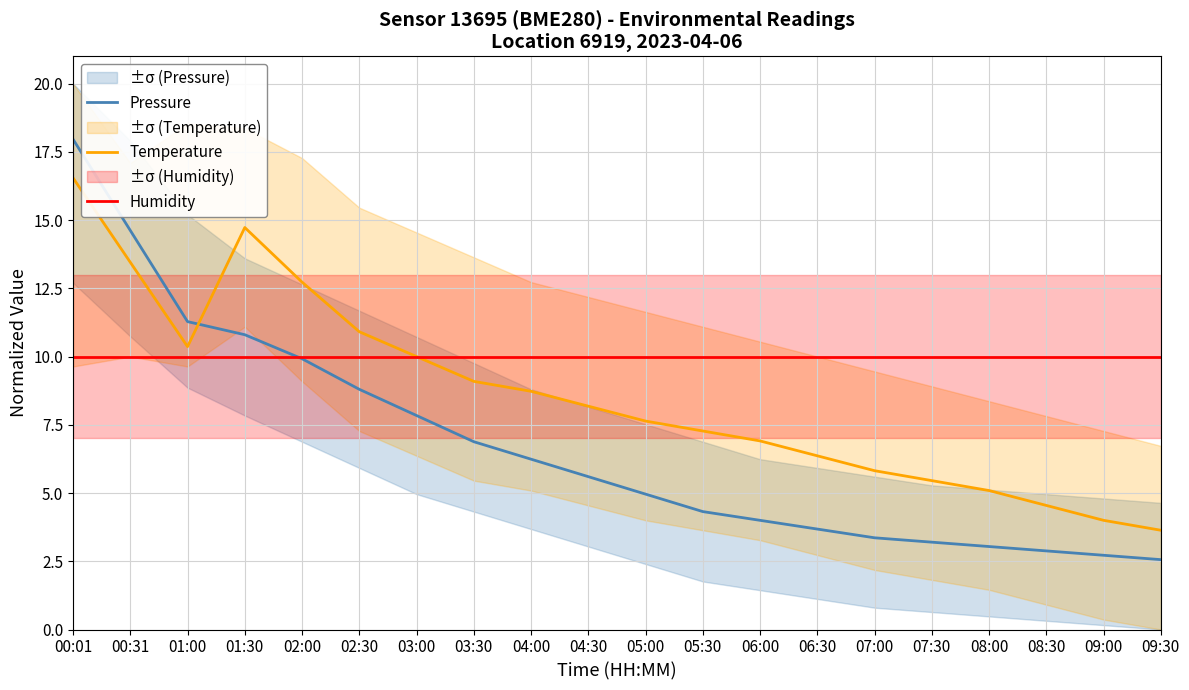

Which series ends up on top after the final intersection of Temperature and Humidity?

Humidity